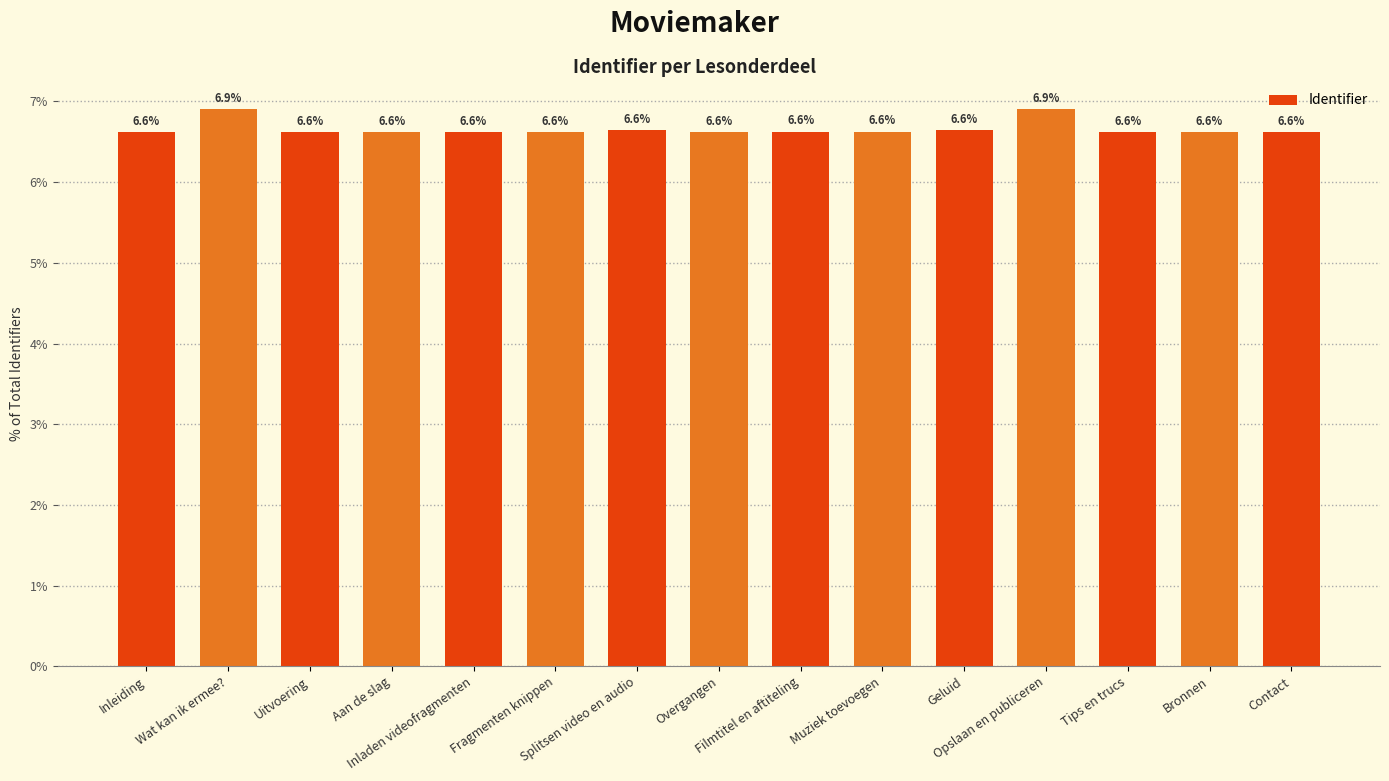

What is the value of the 12th bar from the left?

6.9